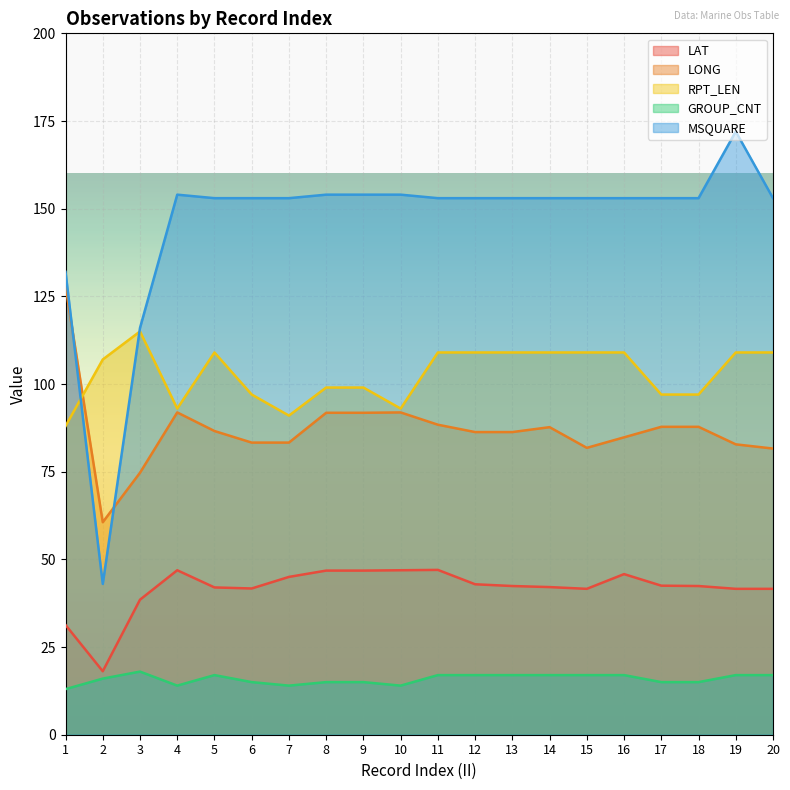

The value of GROUP_CNT at 11 is 17.0. True or false?

True